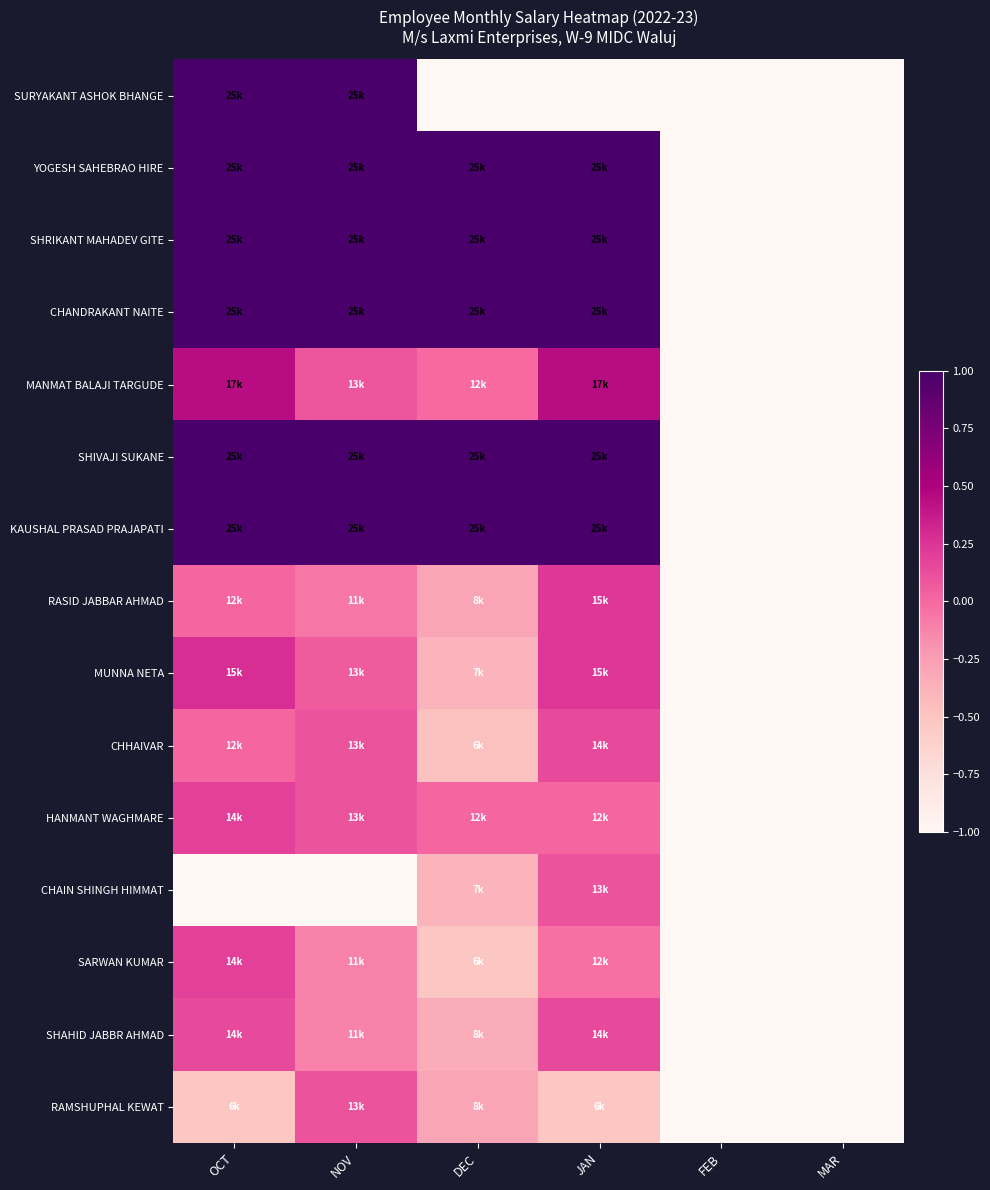

Reading right to left, what are all the values shown in this chart?

SURYAKANT ASHOK BHANGE: MAR=-1.0	FEB=-1.0	JAN=-1.0	DEC=-1.0	NOV=1.0	OCT=1.0
YOGESH SAHEBRAO HIRE: MAR=-1.0	FEB=-1.0	JAN=1.0	DEC=1.0	NOV=1.0	OCT=1.0
SHRIKANT MAHADEV GITE: MAR=-1.0	FEB=-1.0	JAN=1.0	DEC=1.0	NOV=1.0	OCT=1.0
CHANDRAKANT NAITE: MAR=-1.0	FEB=-1.0	JAN=1.0	DEC=1.0	NOV=1.0	OCT=1.0
MANMAT BALAJI TARGUDE: MAR=-1.0	FEB=-1.0	JAN=0.4	DEC=-0.0	NOV=0.1	OCT=0.4
SHIVAJI SUKANE: MAR=-1.0	FEB=-1.0	JAN=1.0	DEC=1.0	NOV=1.0	OCT=1.0
KAUSHAL PRASAD PRAJAPATI: MAR=-1.0	FEB=-1.0	JAN=1.0	DEC=1.0	NOV=1.0	OCT=1.0
RASID JABBAR AHMAD: MAR=-1.0	FEB=-1.0	JAN=0.2	DEC=-0.3	NOV=-0.1	OCT=0.0
MUNNA NETA: MAR=-1.0	FEB=-1.0	JAN=0.2	DEC=-0.4	NOV=0.1	OCT=0.3
CHHAIVAR: MAR=-1.0	FEB=-1.0	JAN=0.1	DEC=-0.5	NOV=0.1	OCT=0.0
HANMANT WAGHMARE: MAR=-1.0	FEB=-1.0	JAN=0.0	DEC=0.0	NOV=0.1	OCT=0.2
CHAIN SHINGH HIMMAT: MAR=-1.0	FEB=-1.0	JAN=0.1	DEC=-0.4	NOV=-1.0	OCT=-1.0
SARWAN KUMAR: MAR=-1.0	FEB=-1.0	JAN=-0.0	DEC=-0.5	NOV=-0.1	OCT=0.2
SHAHID JABBR AHMAD: MAR=-1.0	FEB=-1.0	JAN=0.1	DEC=-0.3	NOV=-0.1	OCT=0.1
RAMSHUPHAL KEWAT: MAR=-1.0	FEB=-1.0	JAN=-0.5	DEC=-0.3	NOV=0.1	OCT=-0.5